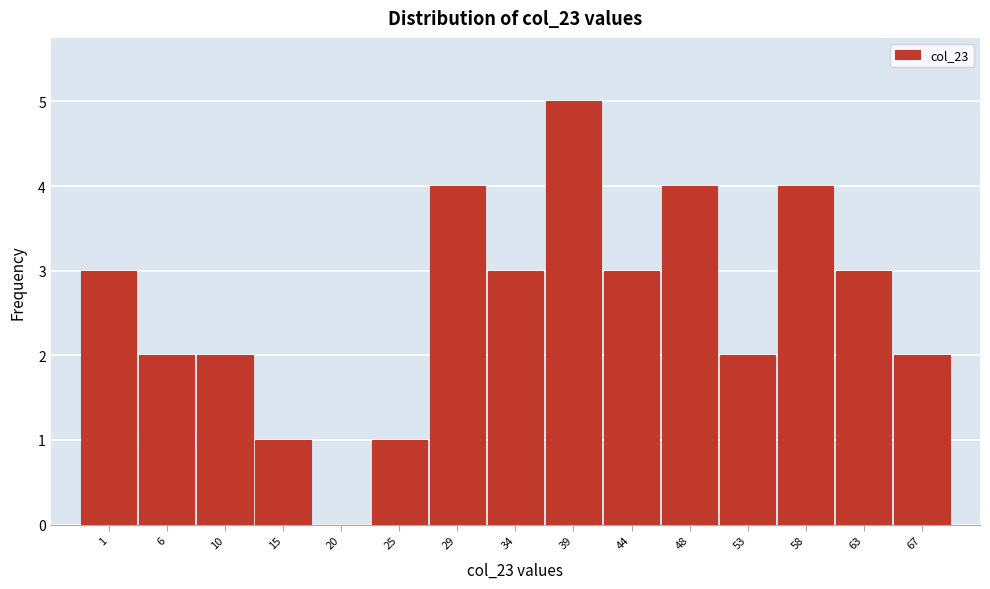

Reading left to right, list all the values displayed in this chart.

1=3	6=2	10=2	15=1	20=0	25=1	29=4	34=3	39=5	44=3	48=4	53=2	58=4	63=3	67=2